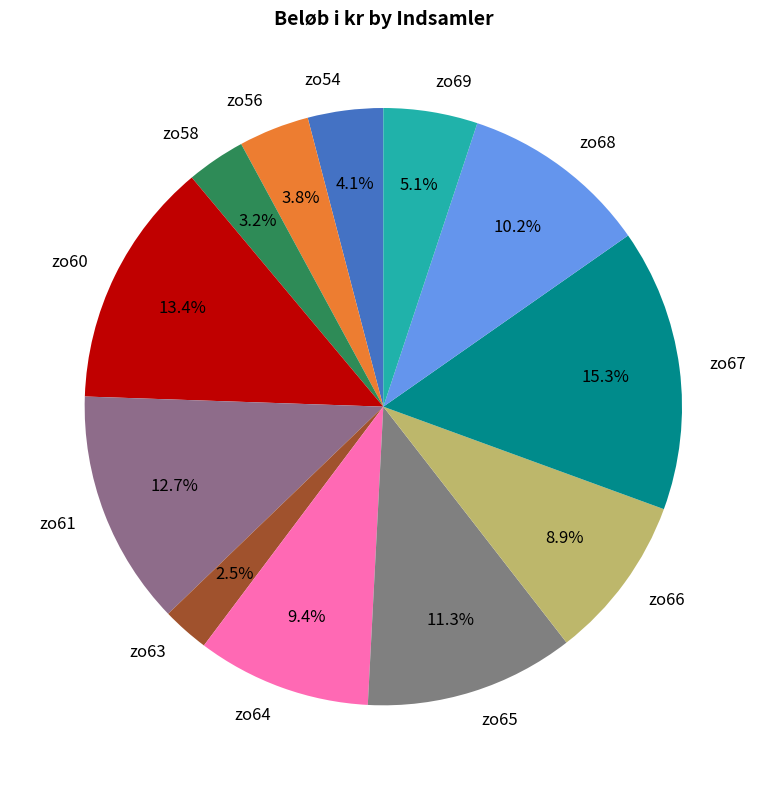

To the nearest percent, what is the difference between the zo65 and zo61 slice percentages?

1%